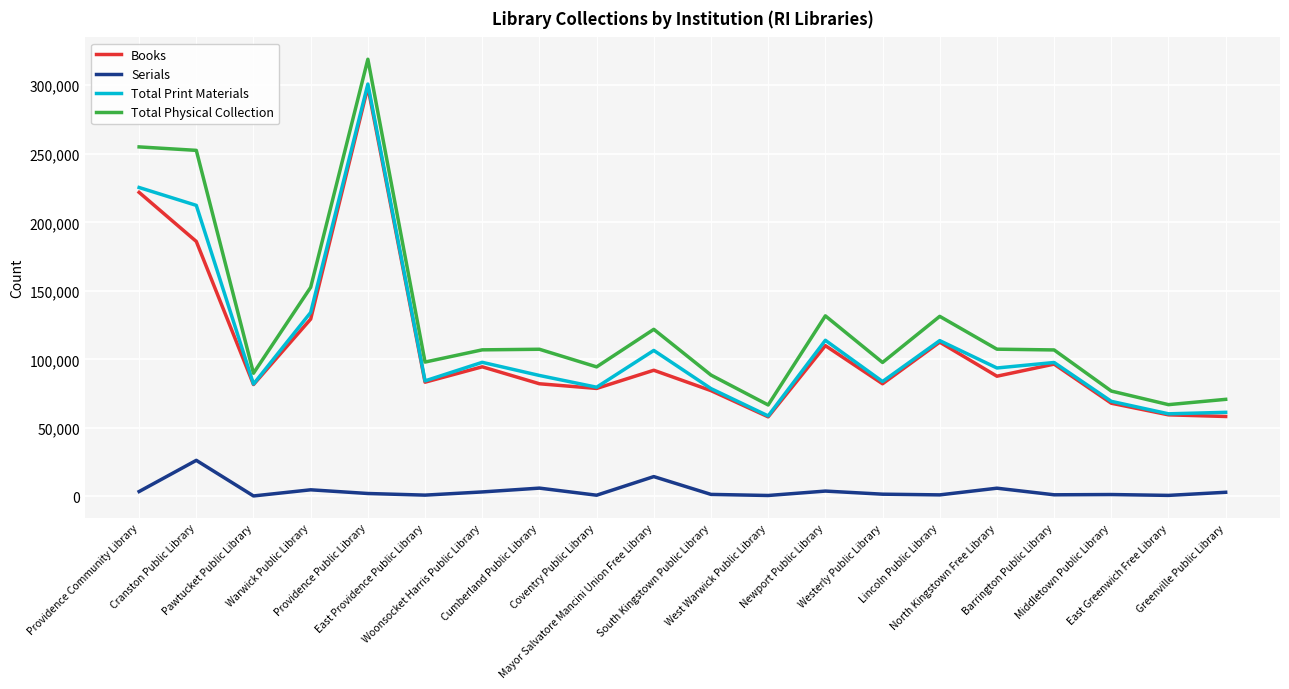

Which series has the largest total across all categories?

Total Physical Collection